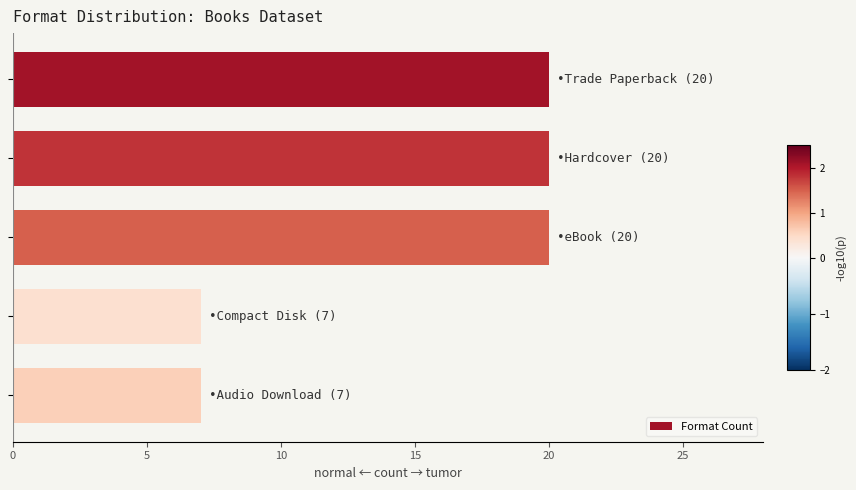

What is the minimum value shown in the chart?

7